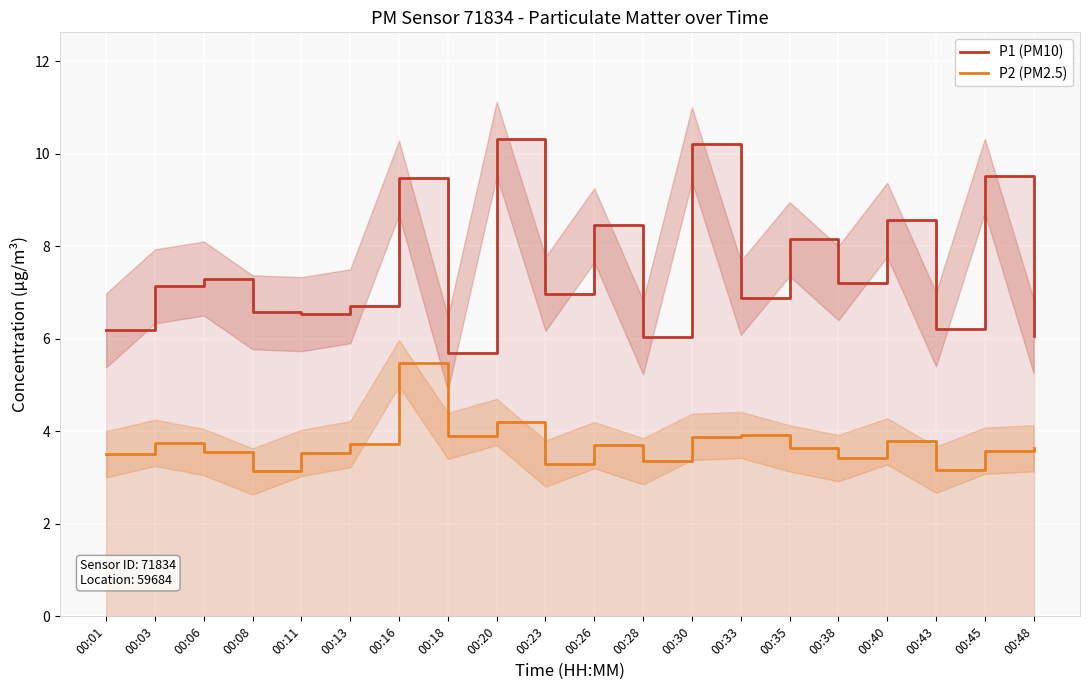

At which category does P2 (PM2.5) reach its first local valley?

00:08